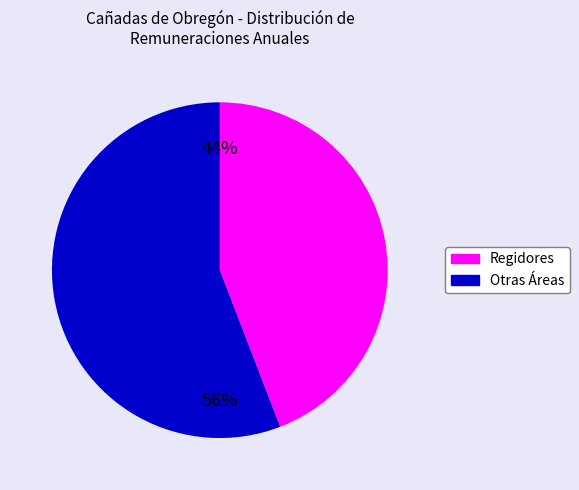

To the nearest percent, what is the average slice percentage?

50%